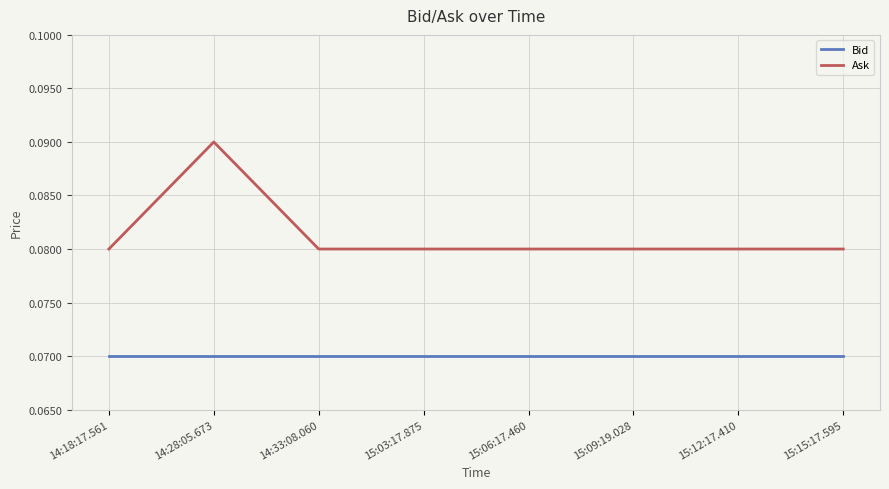

What position from the right is 14:18:17.561?

8